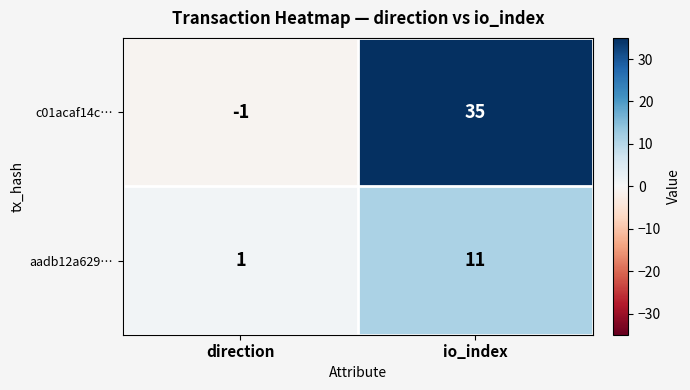

What is the average value of the aadb12a629… series?

6